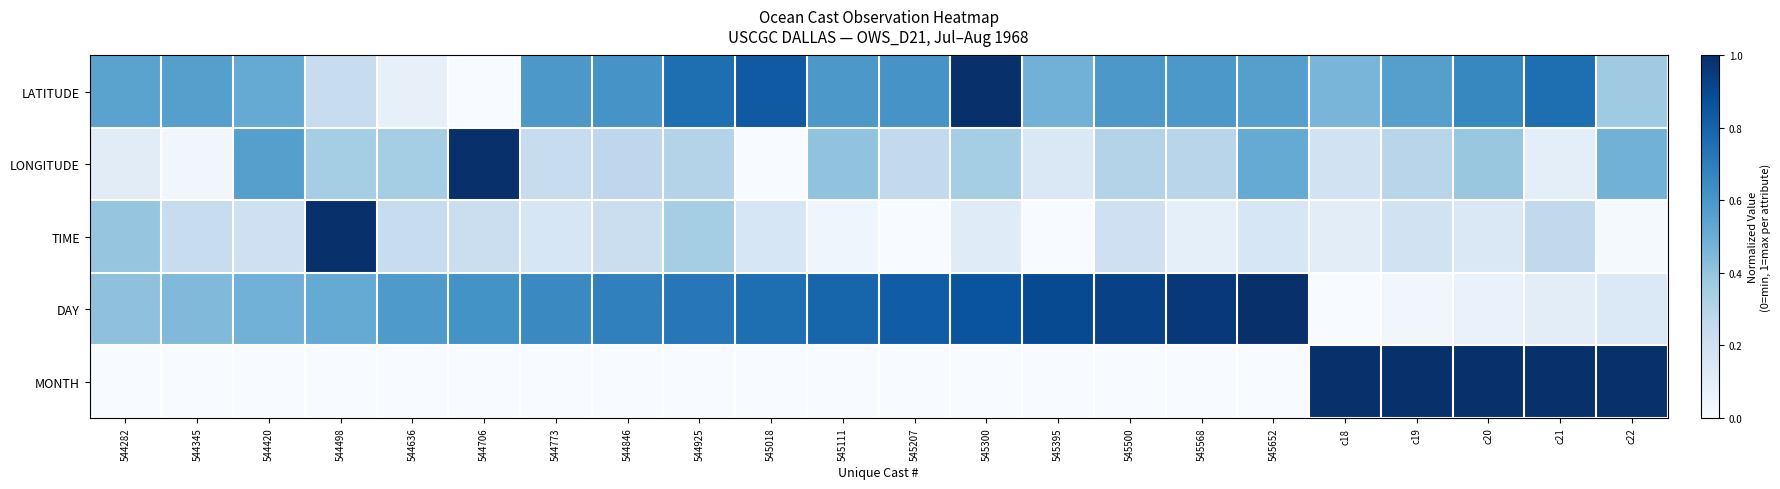

Reading left to right, transcribe all the data shown in this chart.

LATITUDE: 544282=0.5	544345=0.6	544420=0.5	544498=0.2	544636=0.1	544706=0.0	544773=0.6	544846=0.6	544925=0.8	545018=0.8	545111=0.6	545207=0.6	545300=1.0	545395=0.5	545500=0.6	545568=0.6	545652=0.6	c18=0.5	c19=0.6	c20=0.7	c21=0.8	c22=0.4
LONGITUDE: 544282=0.1	544345=0.0	544420=0.6	544498=0.4	544636=0.4	544706=1.0	544773=0.2	544846=0.3	544925=0.3	545018=0.0	545111=0.4	545207=0.3	545300=0.4	545395=0.1	545500=0.3	545568=0.3	545652=0.5	c18=0.2	c19=0.3	c20=0.4	c21=0.1	c22=0.5
TIME: 544282=0.4	544345=0.2	544420=0.2	544498=1.0	544636=0.2	544706=0.2	544773=0.2	544846=0.2	544925=0.4	545018=0.2	545111=0.0	545207=0.0	545300=0.1	545395=0.0	545500=0.2	545568=0.1	545652=0.2	c18=0.1	c19=0.2	c20=0.1	c21=0.3	c22=0.0
DAY: 544282=0.4	544345=0.4	544420=0.5	544498=0.5	544636=0.6	544706=0.6	544773=0.7	544846=0.7	544925=0.7	545018=0.8	545111=0.8	545207=0.8	545300=0.9	545395=0.9	545500=0.9	545568=1.0	545652=1.0	c18=0.0	c19=0.0	c20=0.1	c21=0.1	c22=0.1
MONTH: 544282=0.0	544345=0.0	544420=0.0	544498=0.0	544636=0.0	544706=0.0	544773=0.0	544846=0.0	544925=0.0	545018=0.0	545111=0.0	545207=0.0	545300=0.0	545395=0.0	545500=0.0	545568=0.0	545652=0.0	c18=1.0	c19=1.0	c20=1.0	c21=1.0	c22=1.0